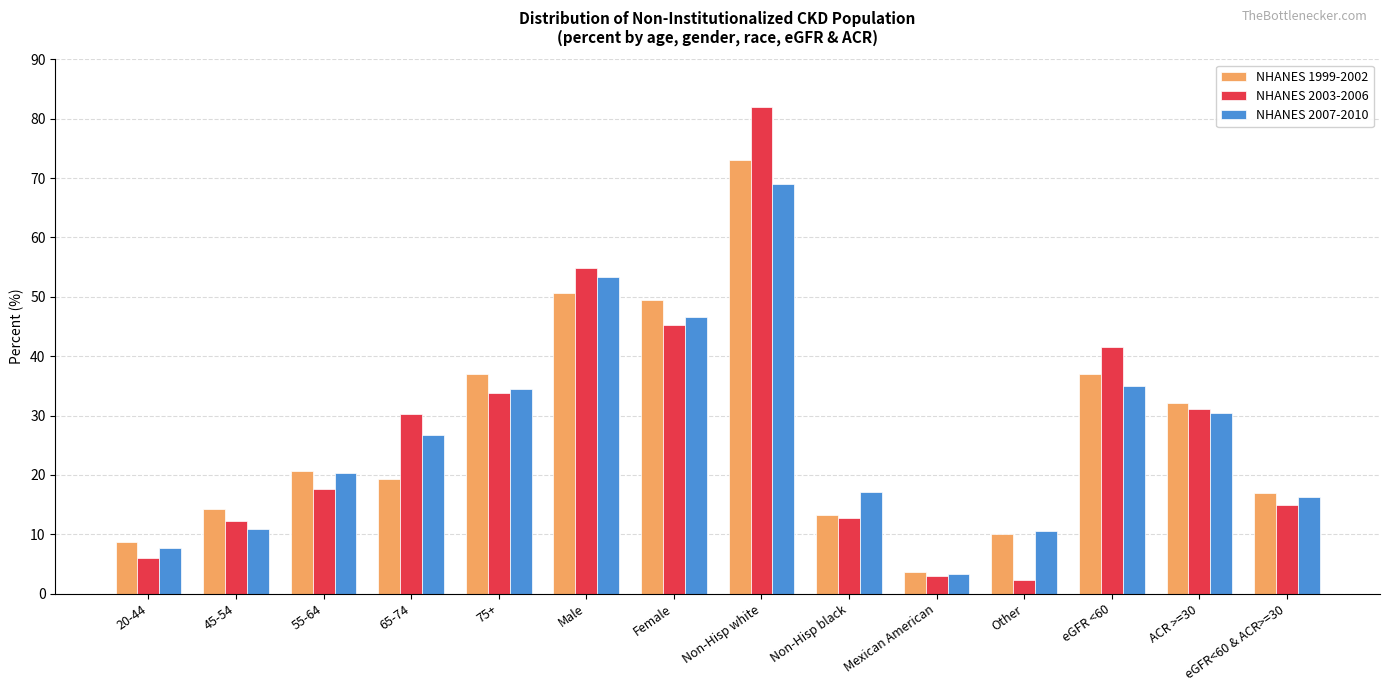

Count the number of categories in the chart.

14